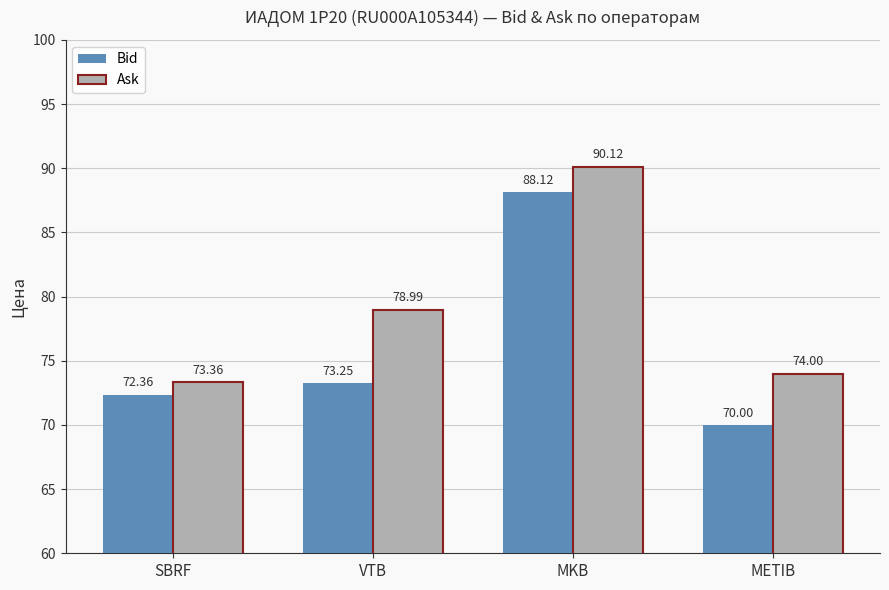

Read the Bid value at MKB.

88.1